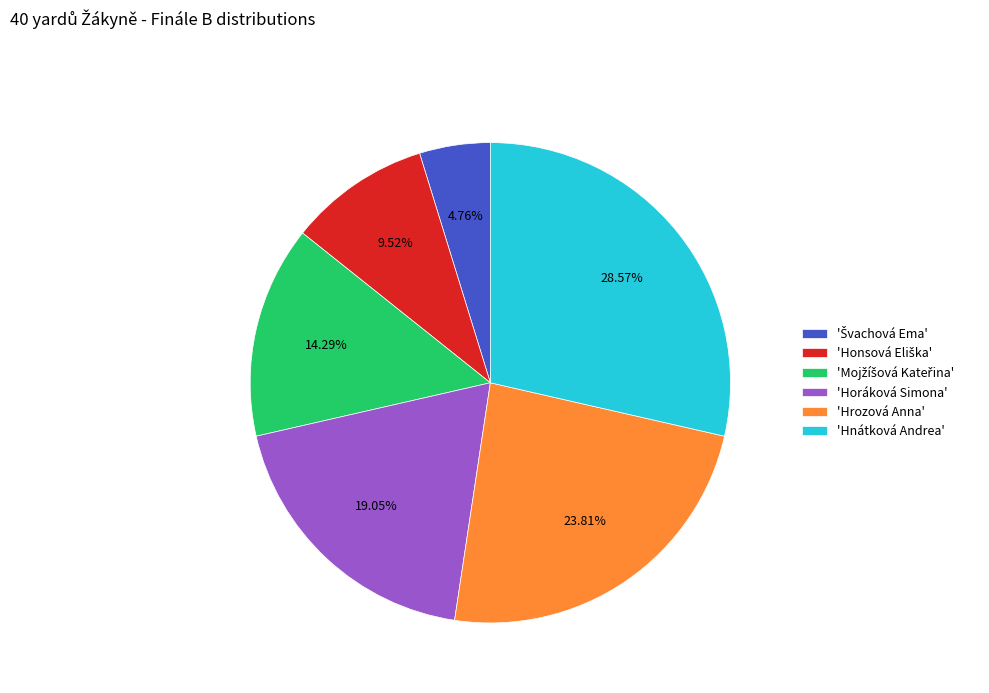

What is the largest slice in the pie chart?

'Hnátková Andrea'